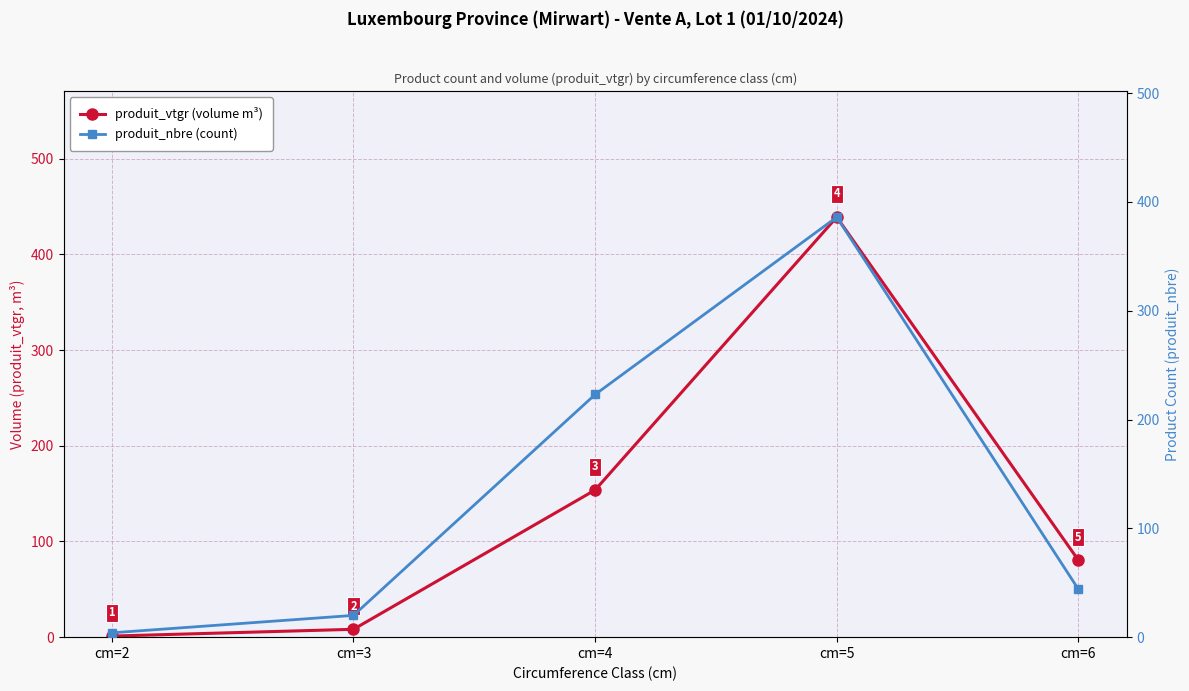

Which series changed the most between cm=2 and cm=6?

produit_vtgr (volume m³)